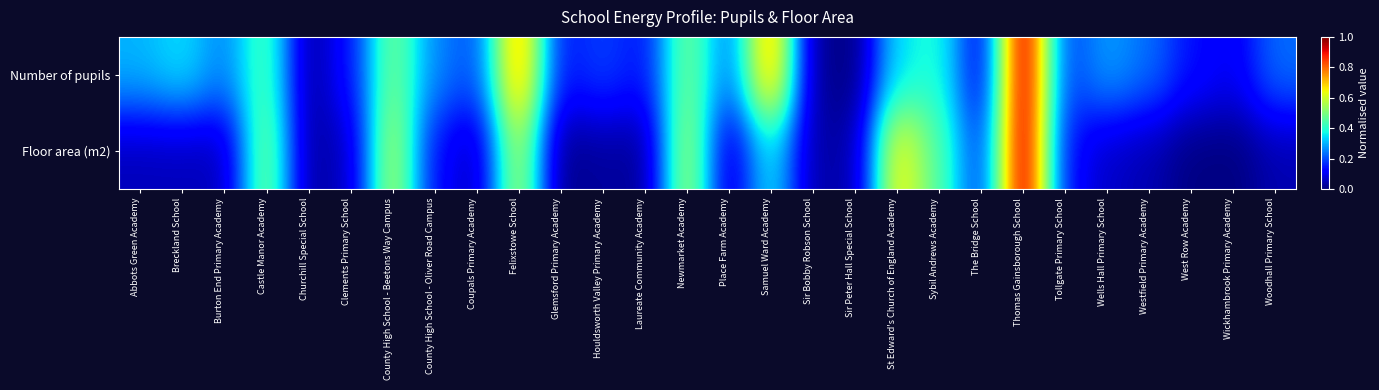

Which label corresponds to the largest value in the chart?

Thomas Gainsborough School